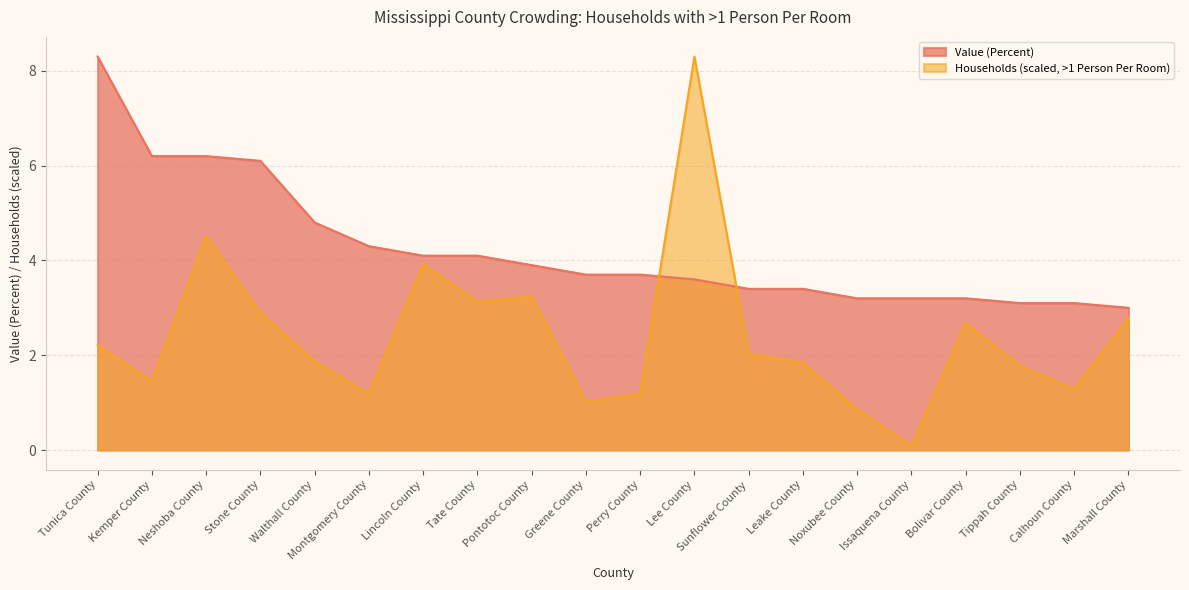

How many times do Value (Percent) and Households (with >1 Person Per Room) cross each other?

2